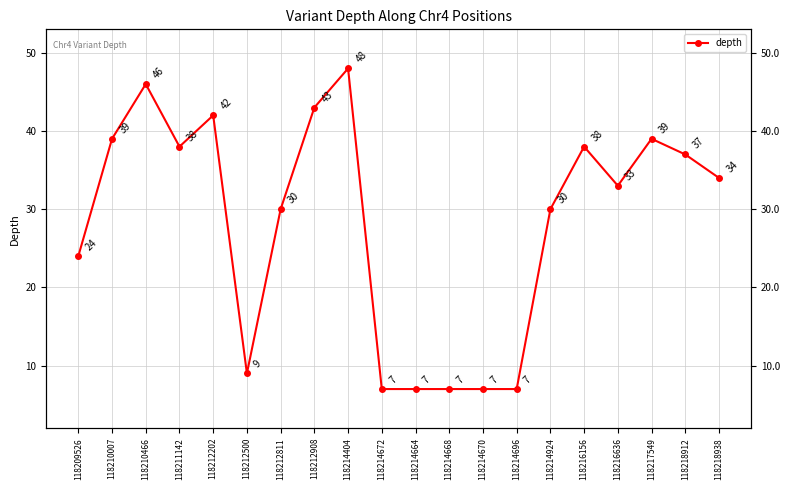

At which label is the value closest to 27?

118209526